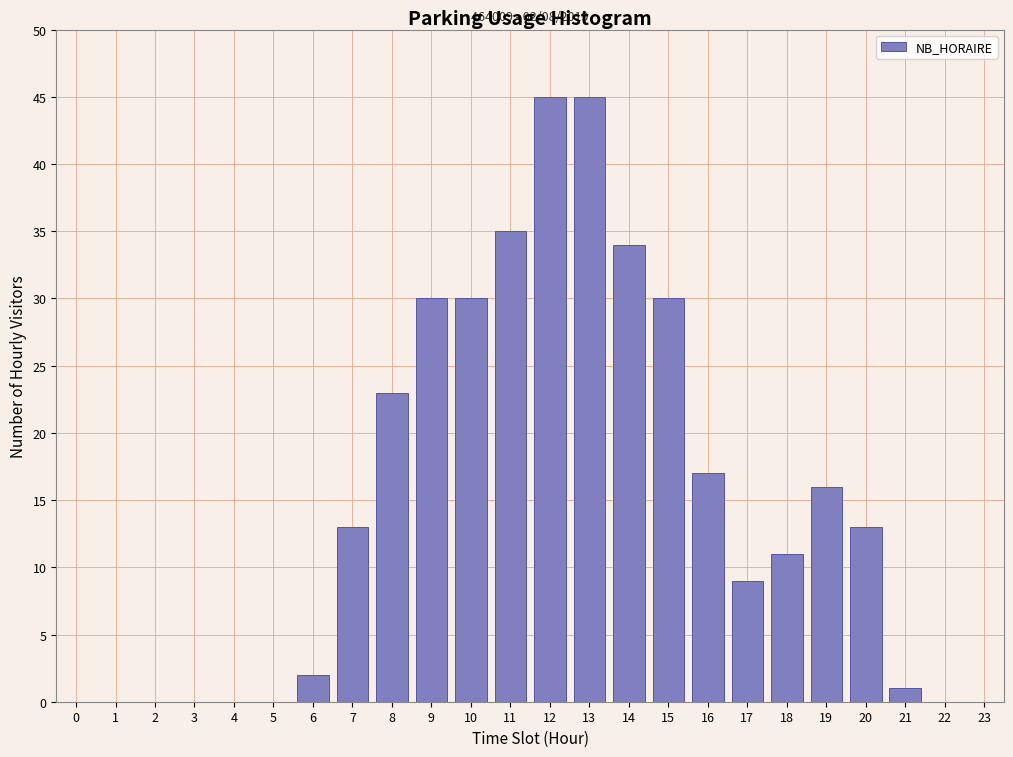

Reading left to right, transcribe all the data shown in this chart.

0=0	1=0	2=0	3=0	4=0	5=0	6=2	7=13	8=23	9=30	10=30	11=35	12=45	13=45	14=34	15=30	16=17	17=9	18=11	19=16	20=13	21=1	22=0	23=0